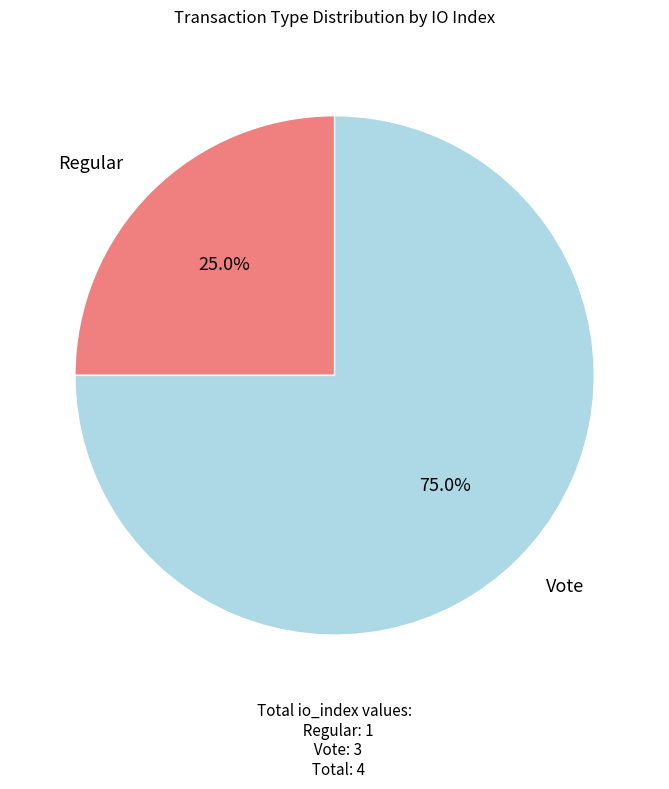

Is it true that Vote is 67% of the pie?

False